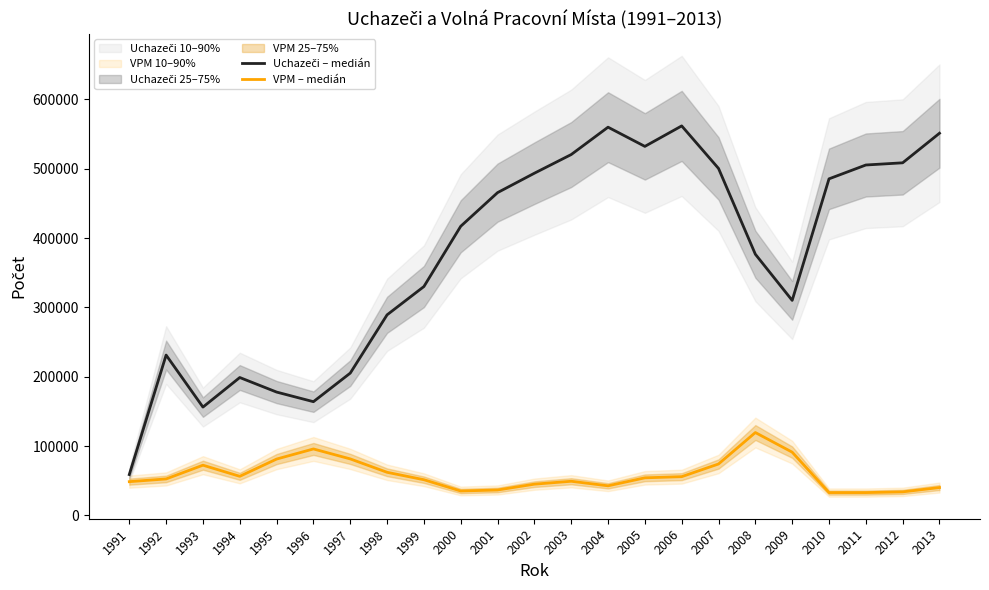

What is the difference between the maximum and minimum values in the Uchazeči – medián series?

502767